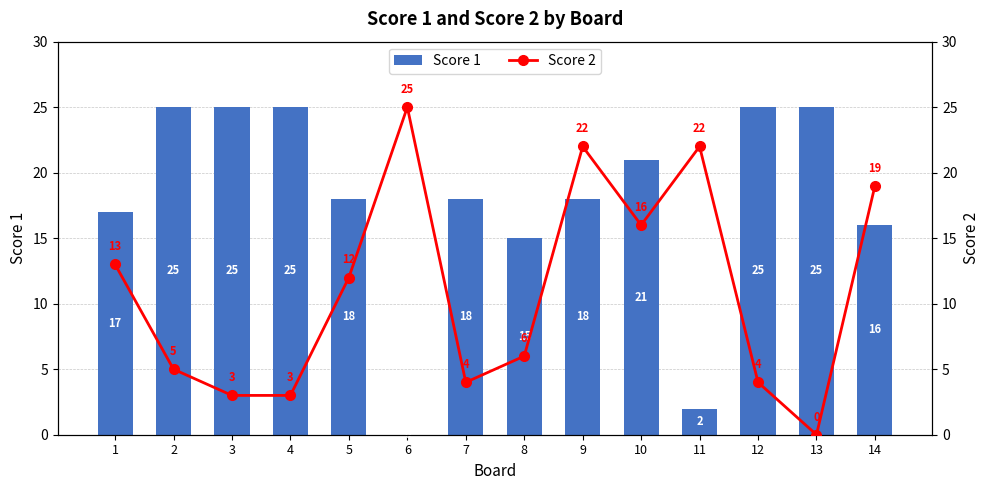

Reading left to right, extract all data points from this chart.

Score 1: 17	25	25	25	18	0	18	15	18	21	2	25	25	16
Score 2: 13	5	3	3	12	25	4	6	22	16	22	4	0	19